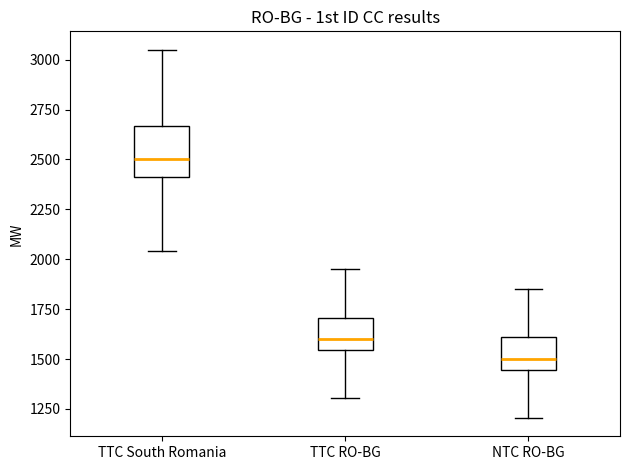

Which box is the tallest, from its lower edge to its upper edge?

TTC South Romania